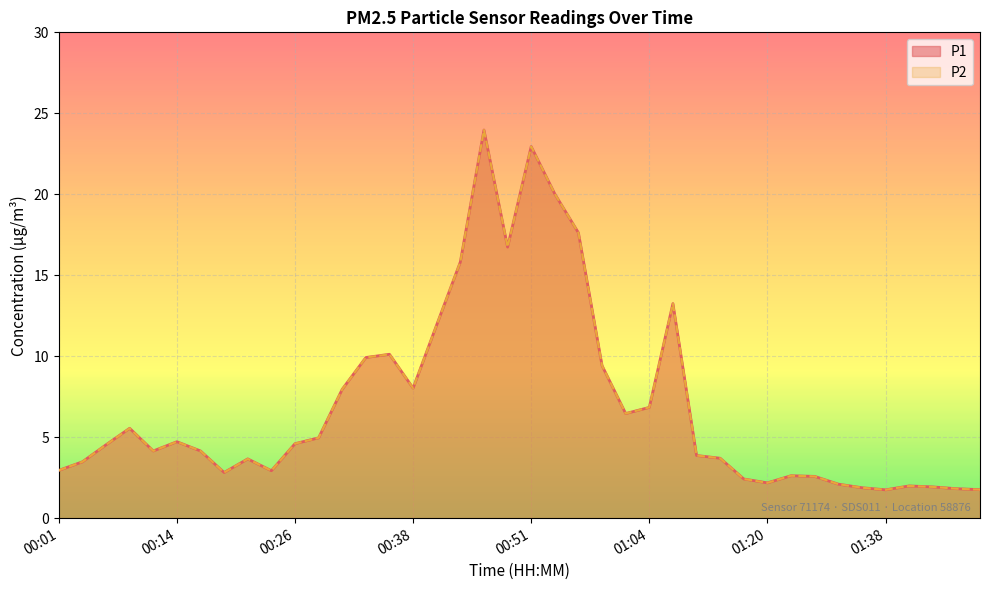

What is the highest value of the P1 series?

24.0